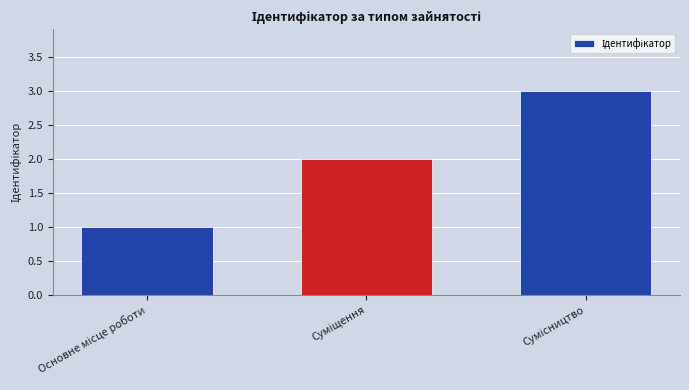

What is the average value?

2